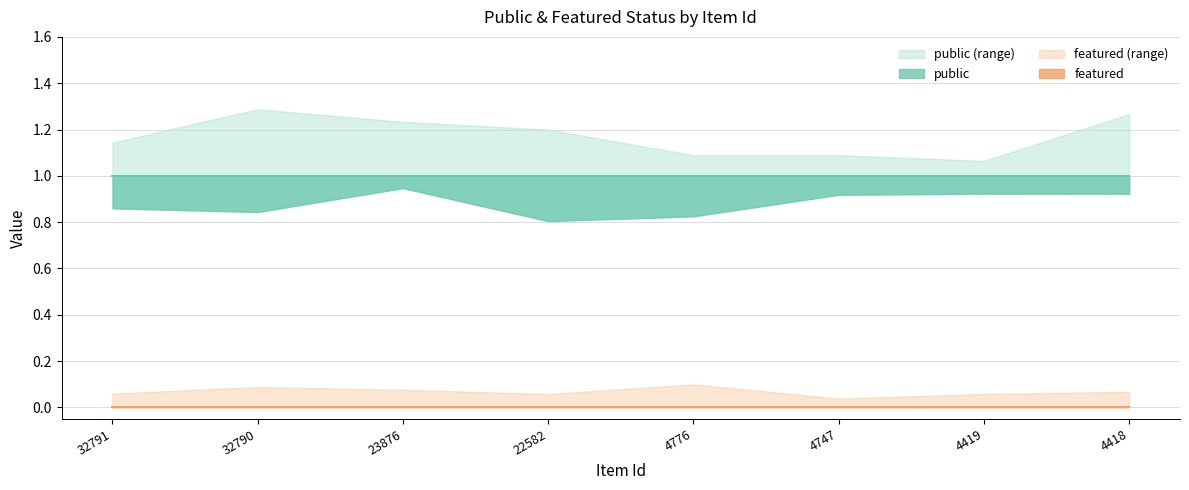

Does the chart have visible grid lines?

Yes